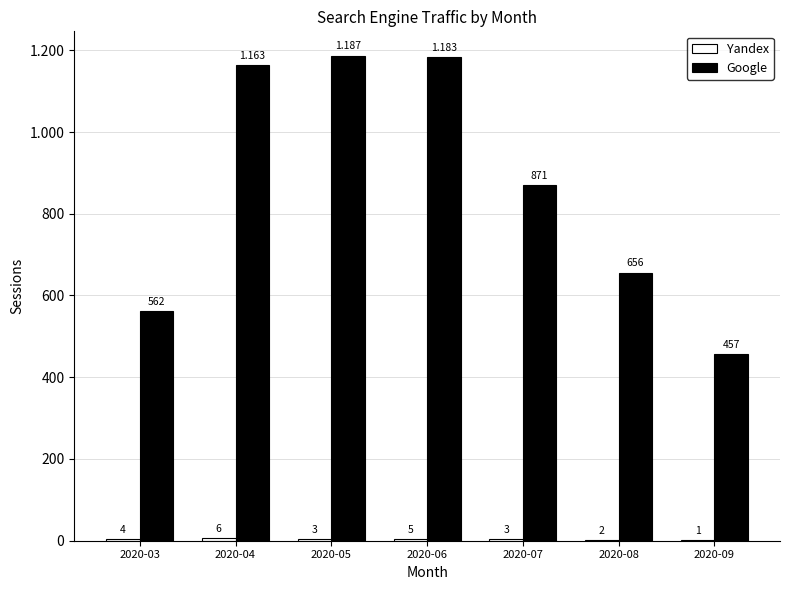

Rank the series by their maximum value, from highest to lowest.

Google, Yandex